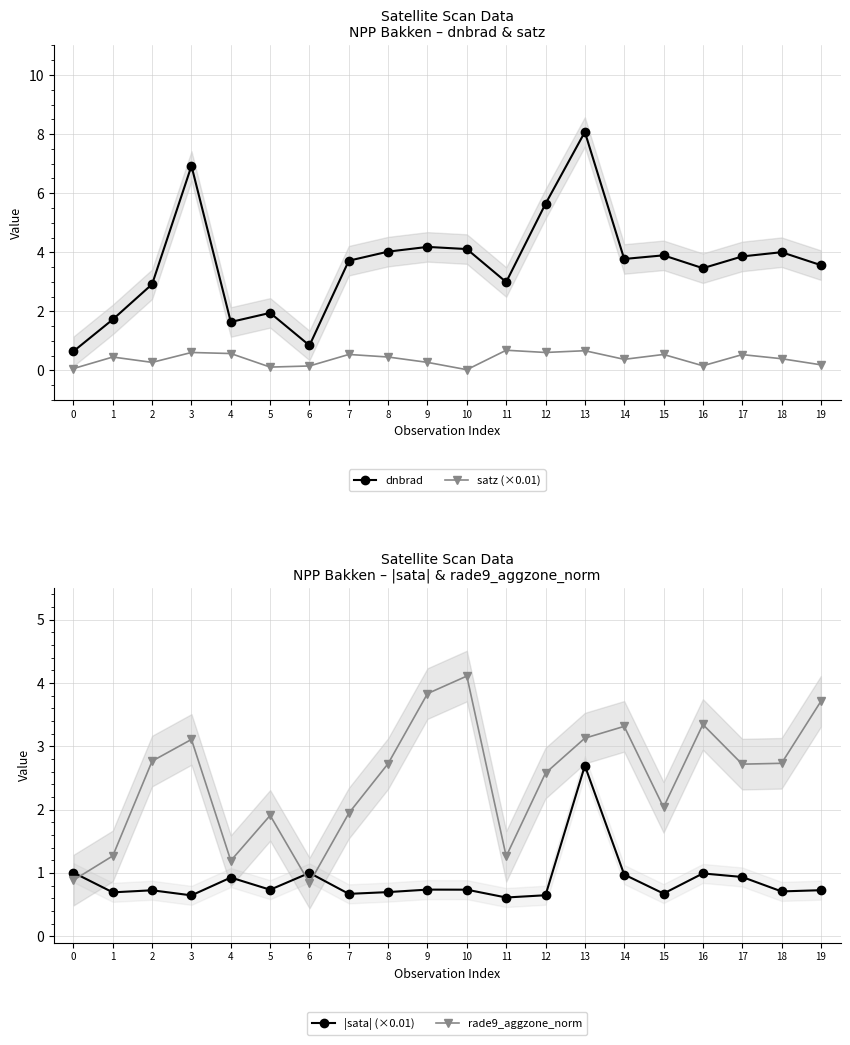

What is the sum of the dnbrad values at 7 and 8?

7.7